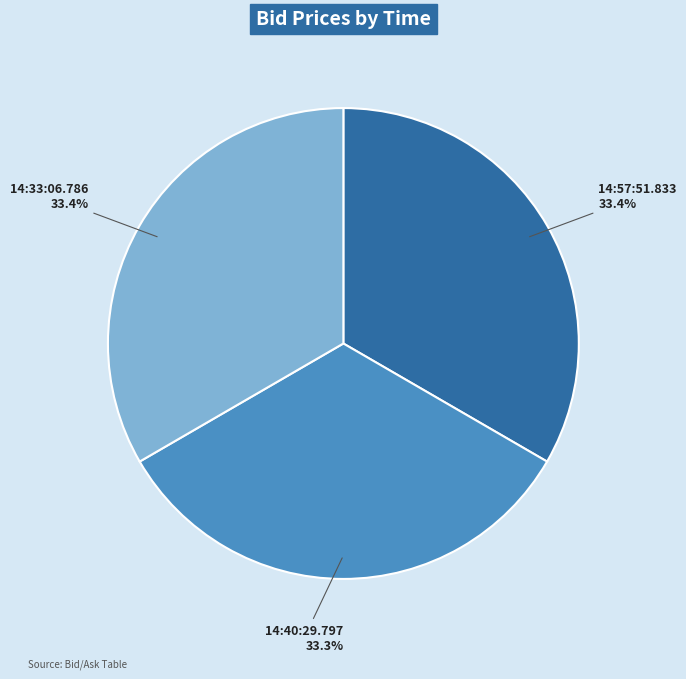

Does 14:33:06.786 account for over 50% of the chart?

No